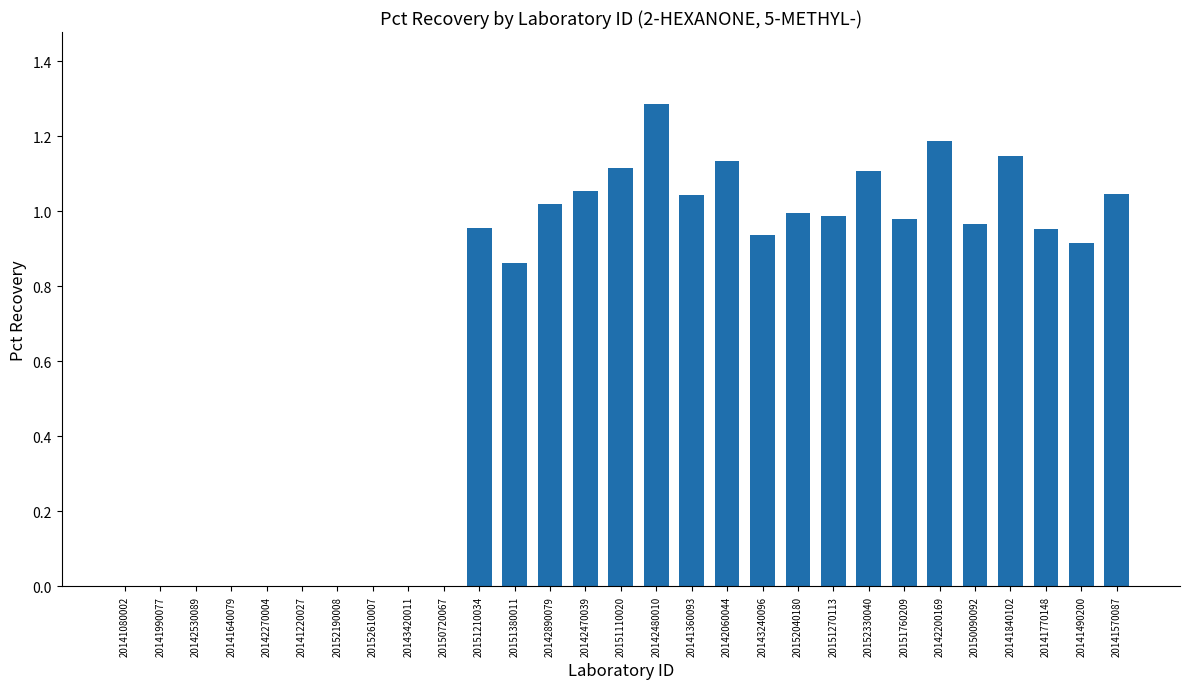

What is the sum of all values?

19.7